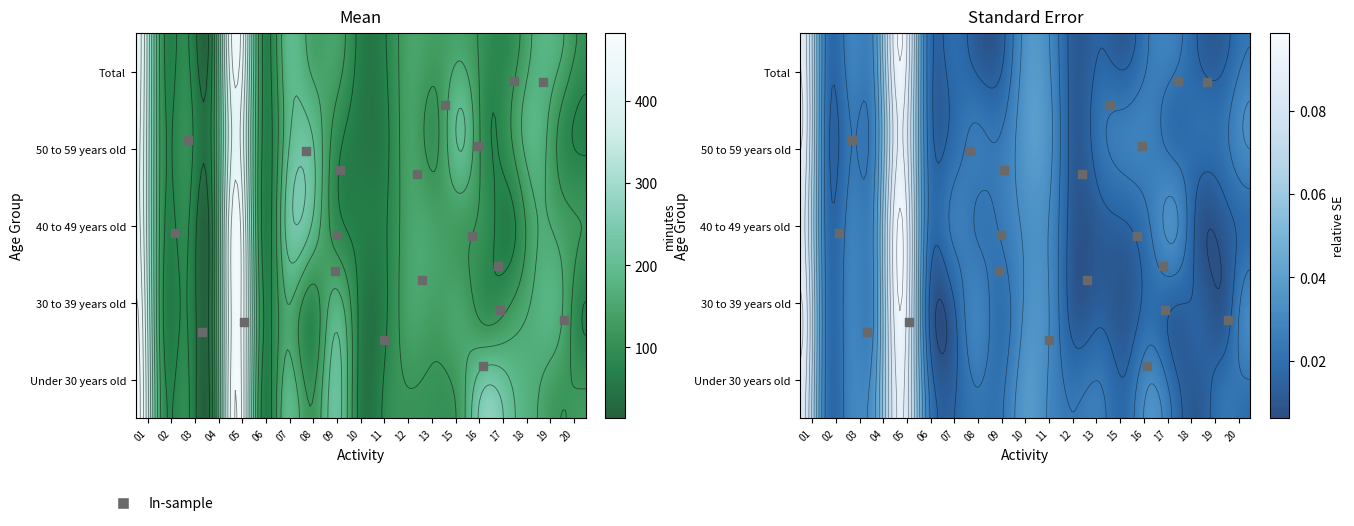

What is the difference between the maximum and minimum values in the 50 to 59 years old series?

363